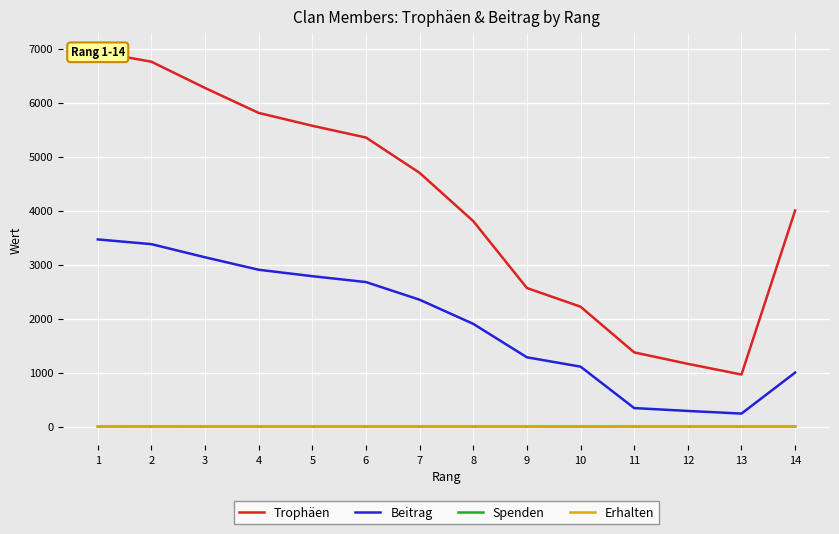

Where does the Beitrag series first go above 2349?

1